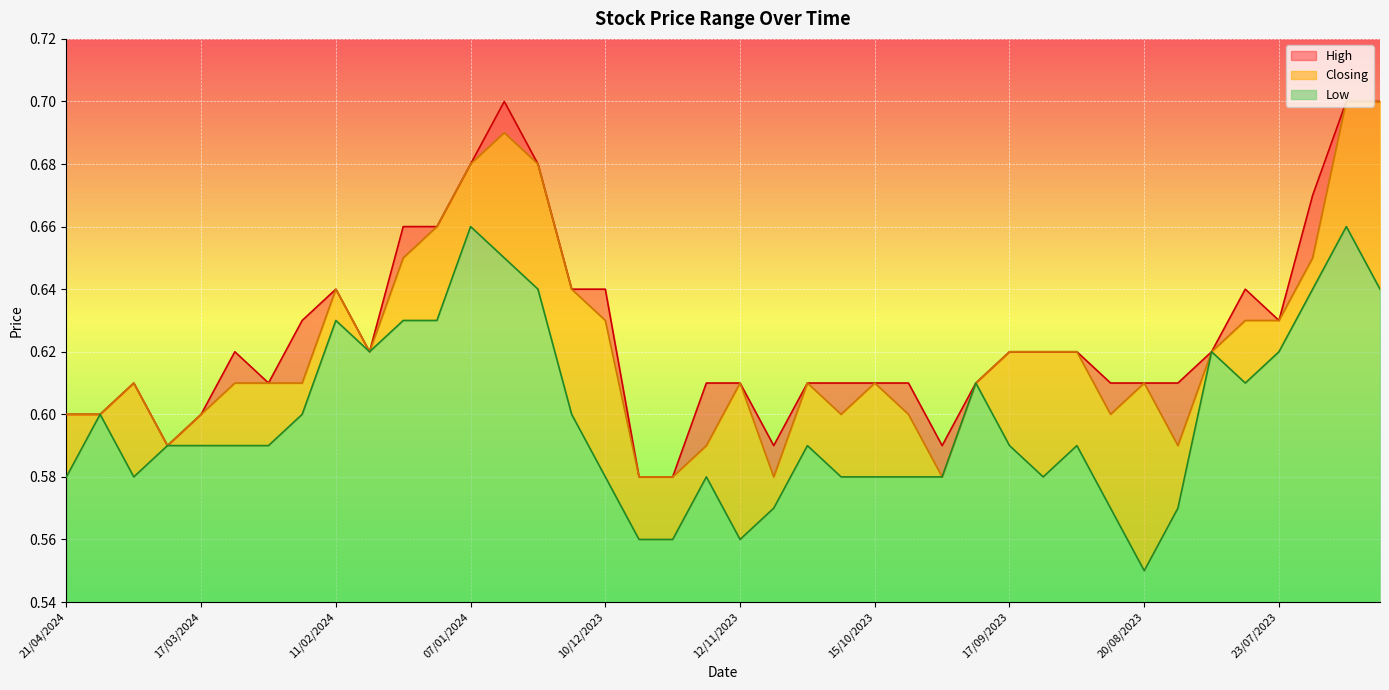

True or false: Low and High cross at least once.

False